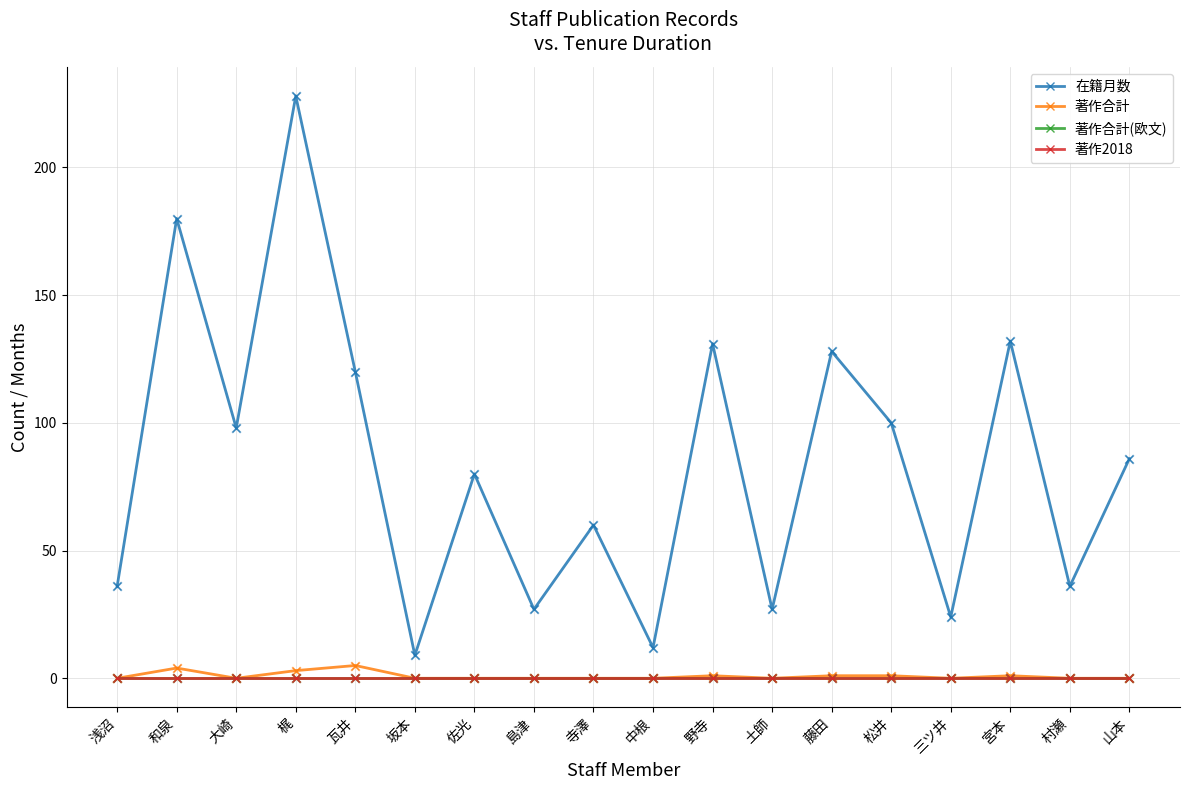

At how many categories does at least one series exceed 157?

2